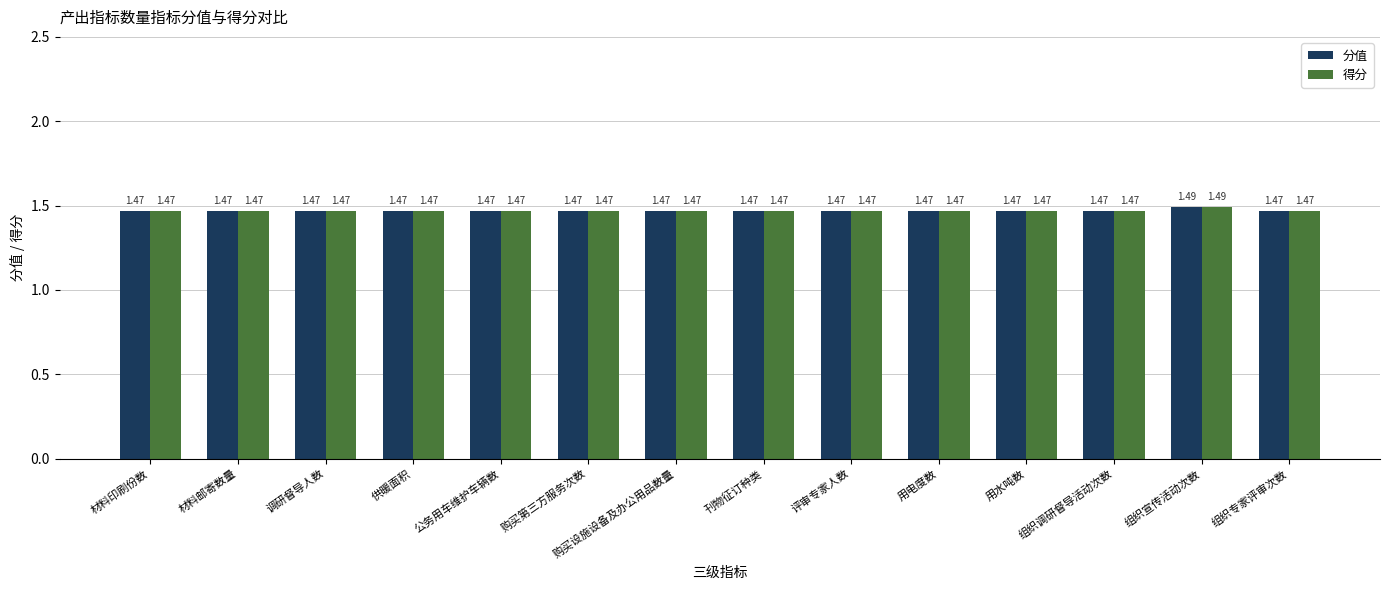

At which category does the chart reach its peak across all series?

组织宣传活动次数